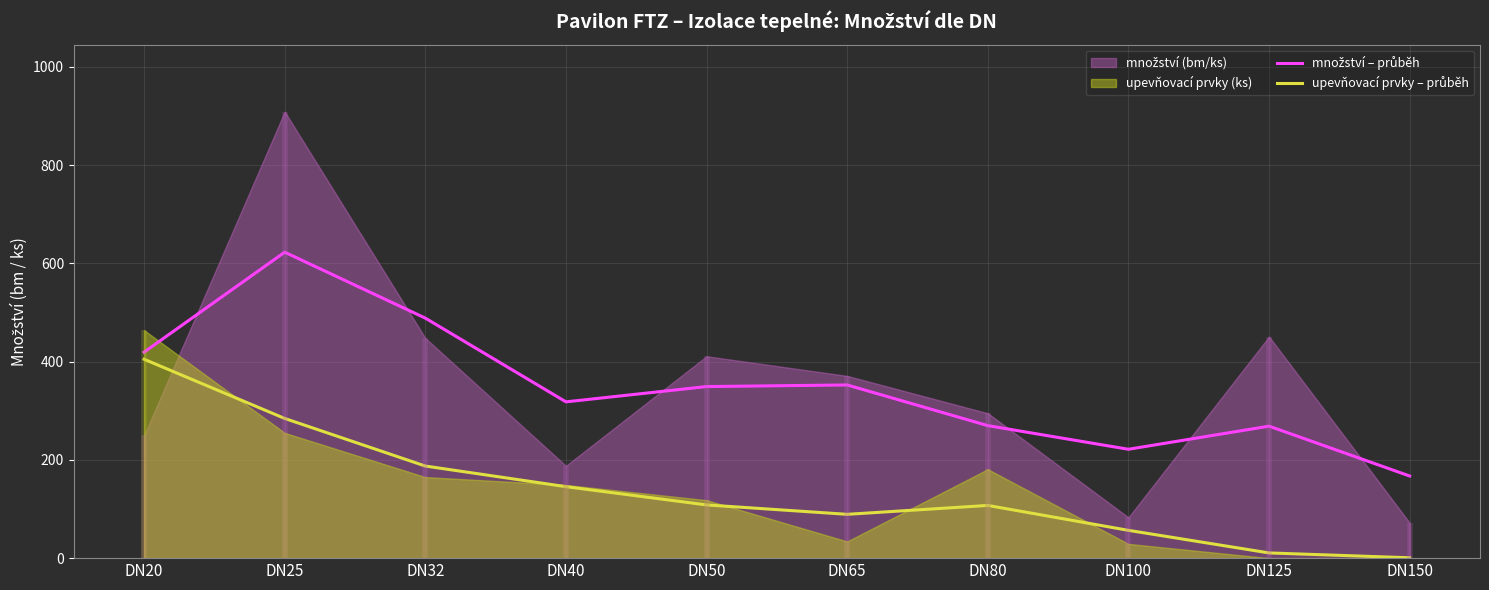

Reading left to right, what are all the values shown in this chart?

množství – průběh: 419.3	622.8	488.6	318.2	349.3	352.5	269.8	221.6	268.7	167.2
upevňovací prvky – průběh: 404.9	284.4	187.5	145.5	108.3	89.2	107.3	56.6	10.6	0.7